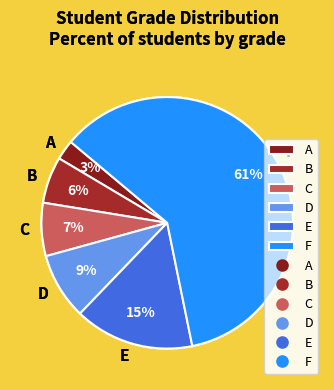

Count the number of slices in the pie.

6